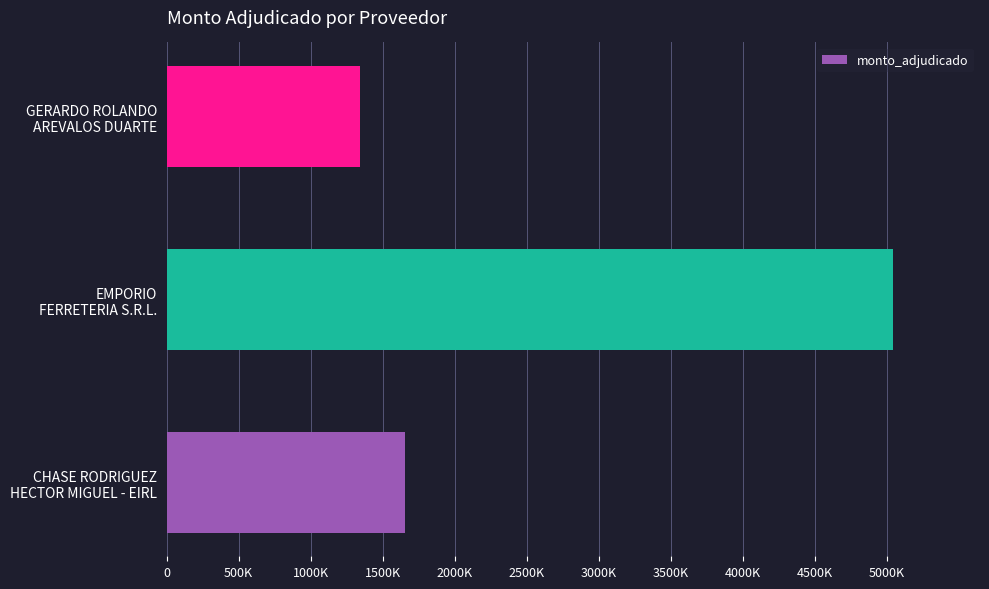

Does the chart contain any negative values?

No